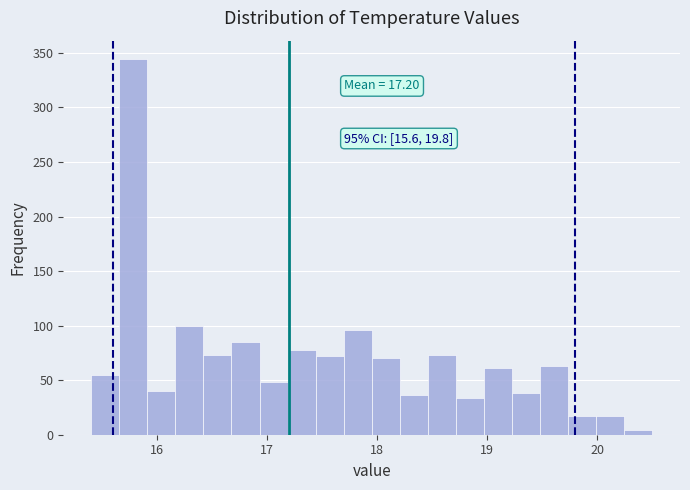

Around what value on the x-axis is the tallest bar? Give the approximate position of its centre, as read against the axis.

15.8